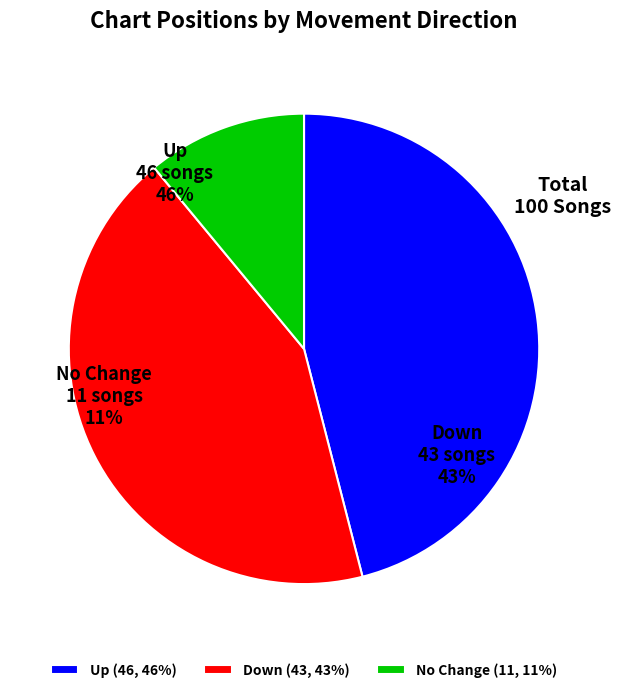

Does down account for over 50% of the chart?

No